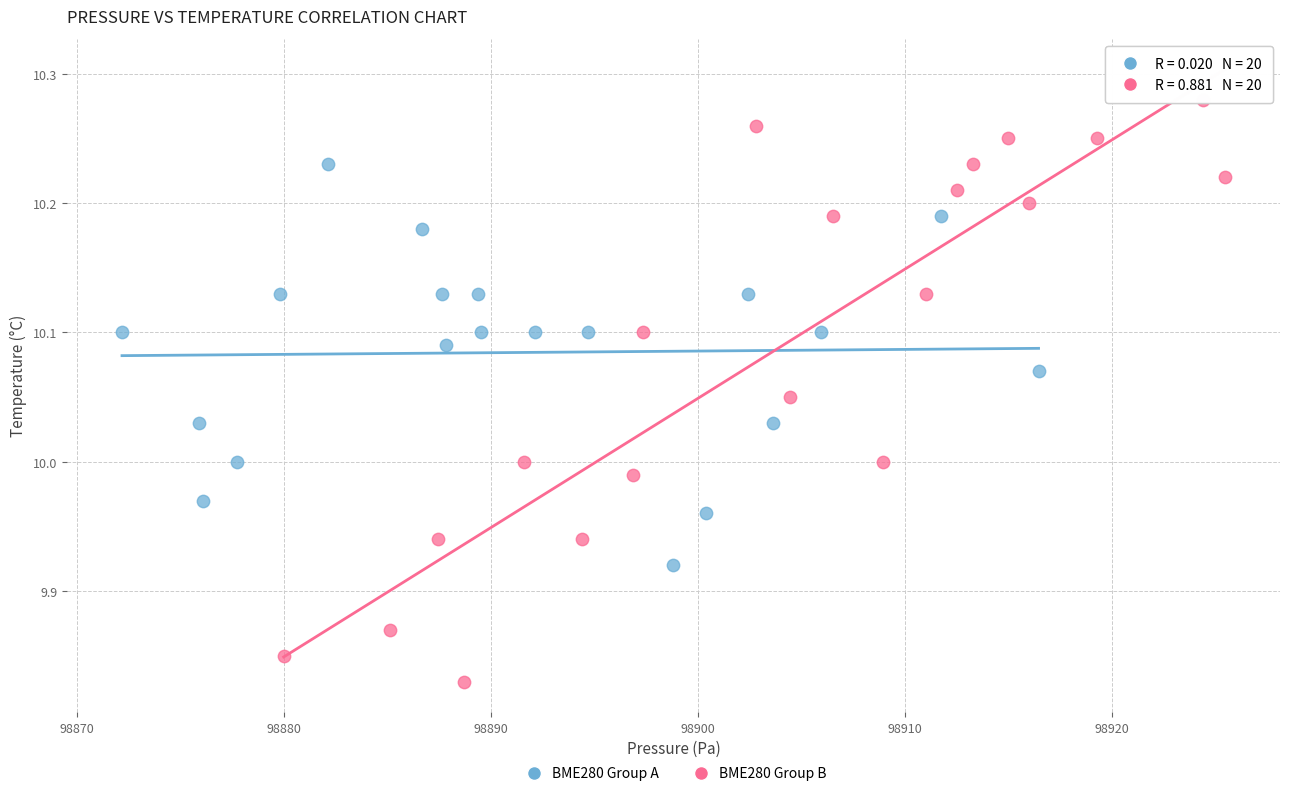

Which series has the largest Y range (max minus min)?

BME280 Group B